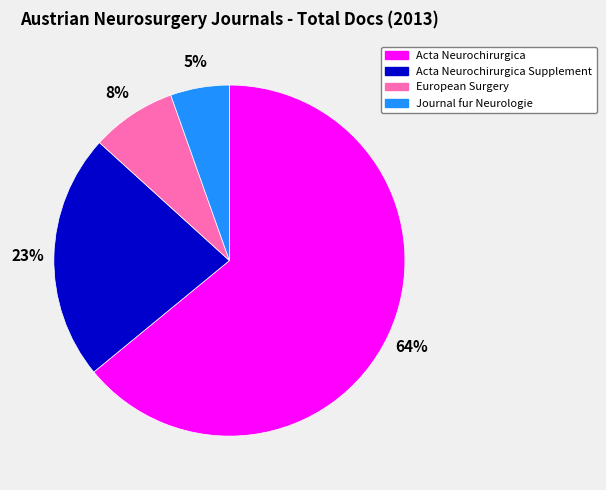

Combined, do Journal fur Neurologie and European Surgery account for over 50%?

No